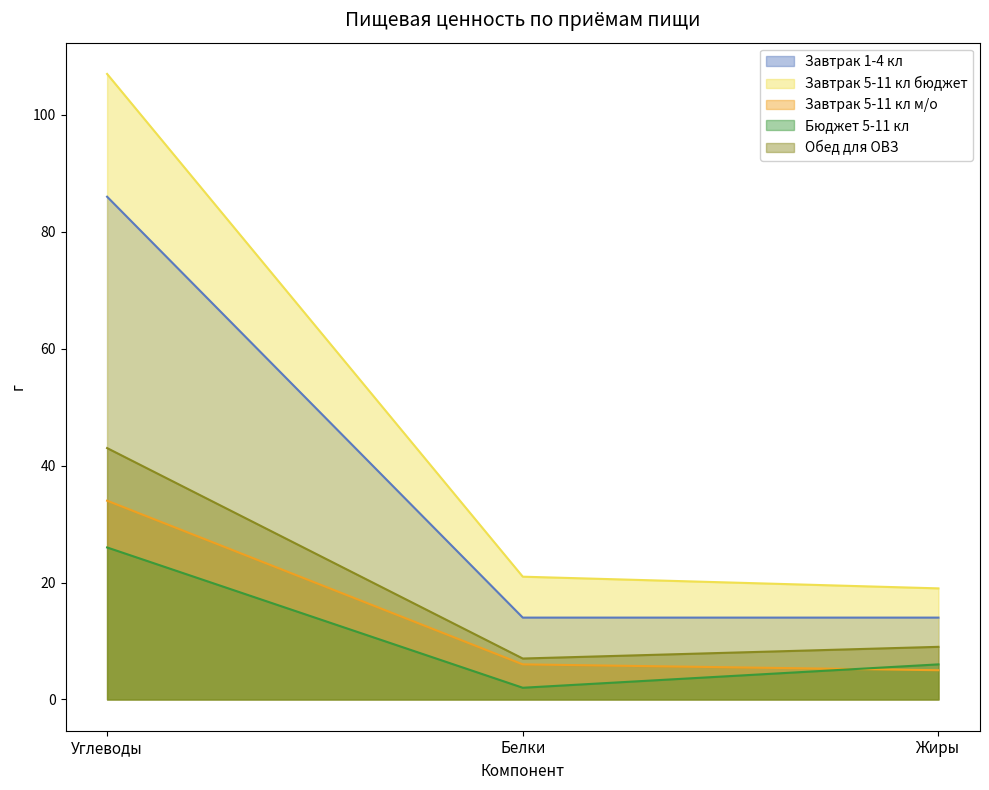

What value does the Обед для ОВЗ series have at Углеводы, to the nearest 5?

45